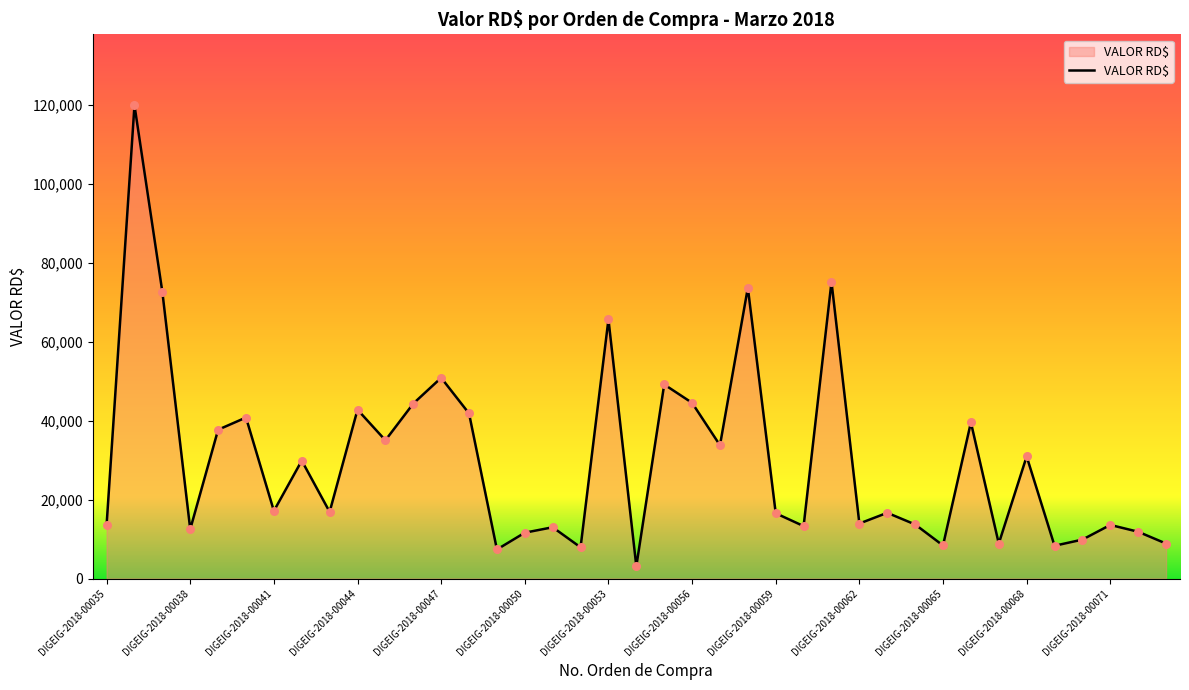

What is the difference between the maximum and minimum values?

116729.0